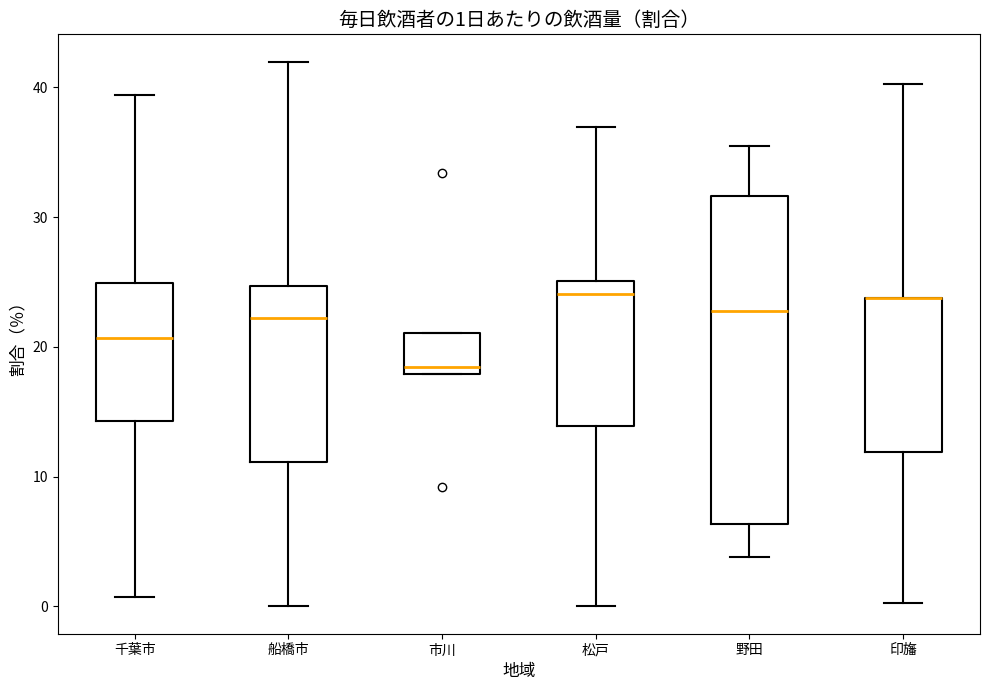

Comparing the boxes themselves (not the whiskers), which one is the tallest?

野田